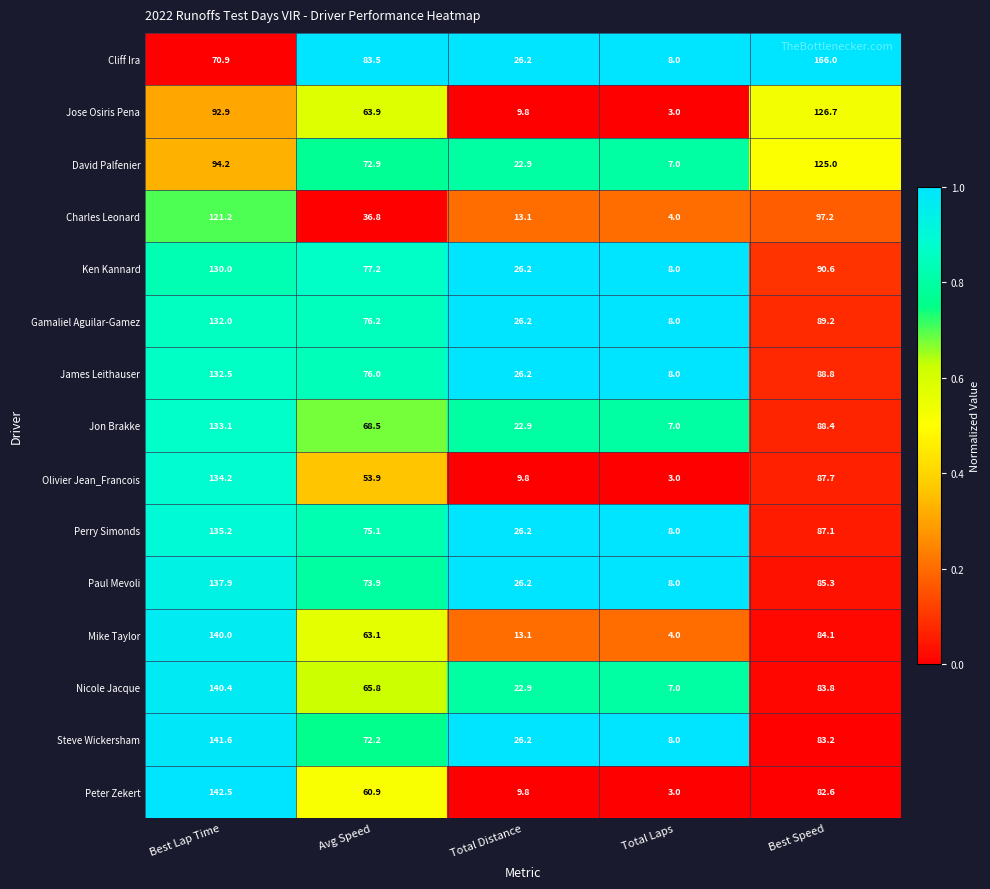

Which series has the largest total across all categories?

Cliff Ira